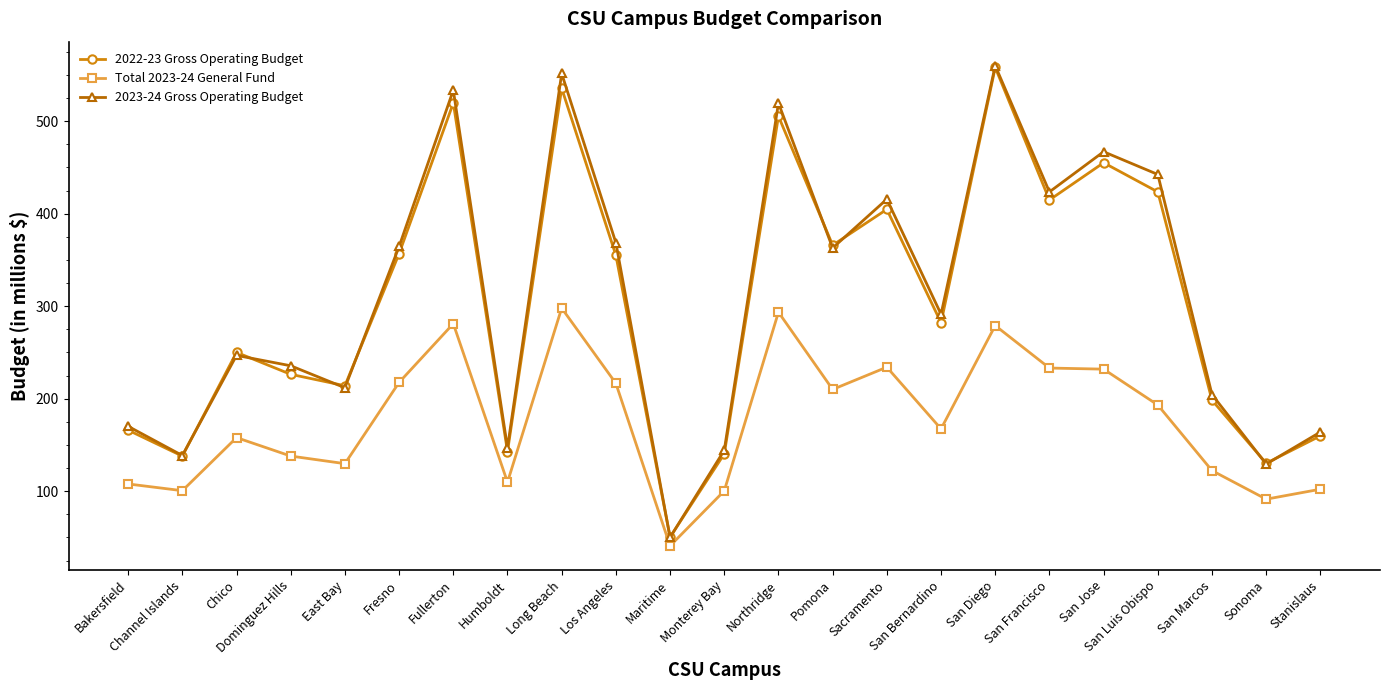

How many categories are shown in the chart?

23